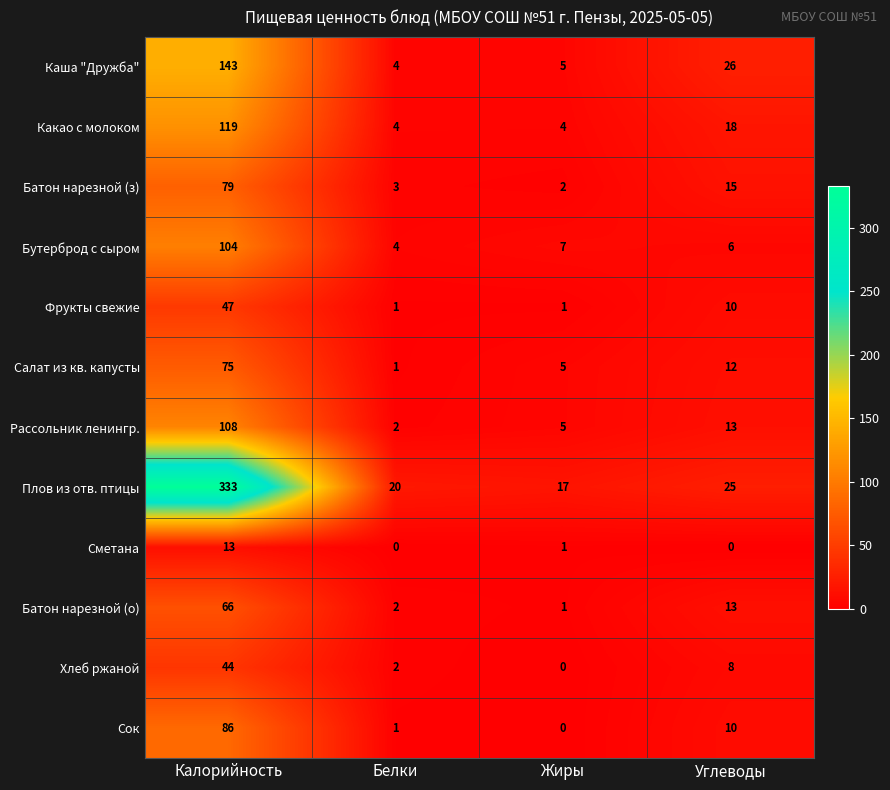

What is the total value across all series at Белки?

44